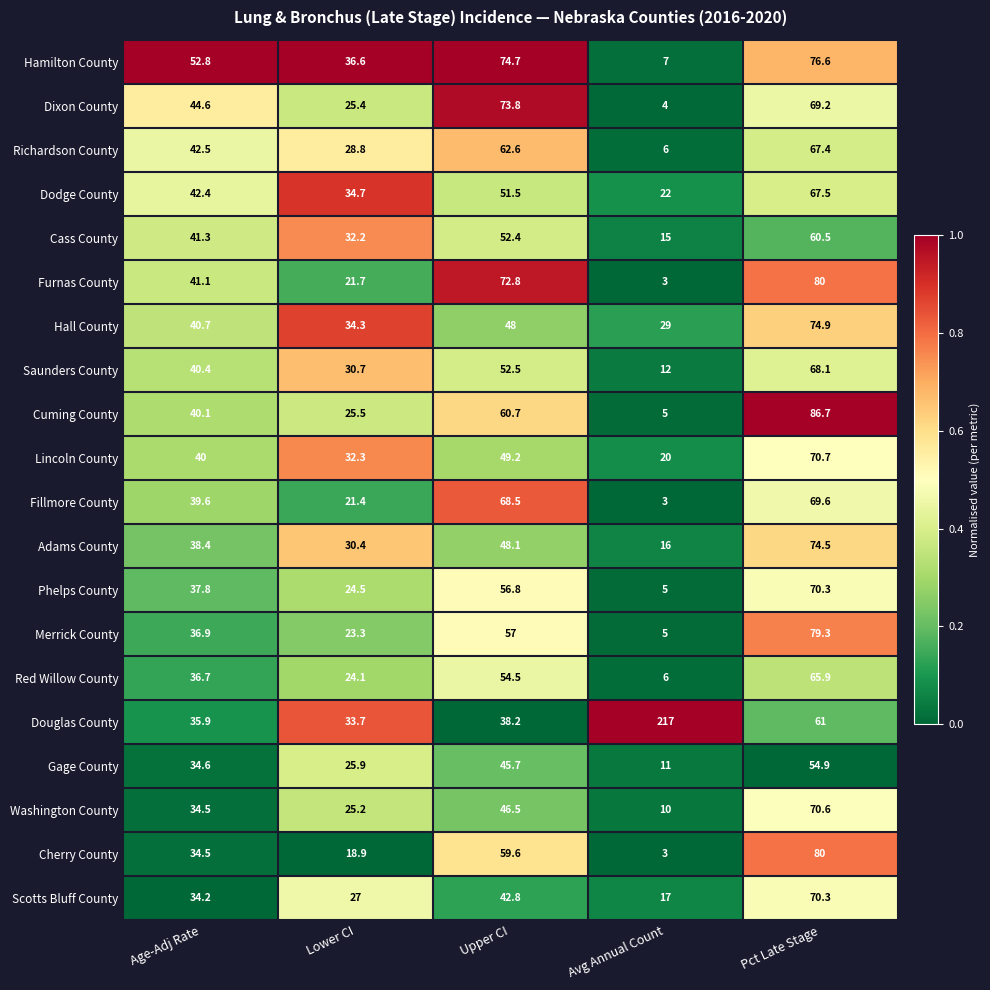

Between Lower CI and Upper CI, which series saw the biggest shift?

Furnas County